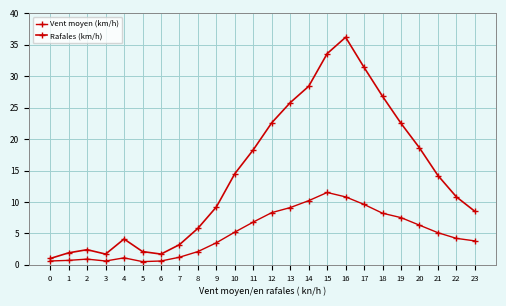

How many lines are shown in the chart?

2